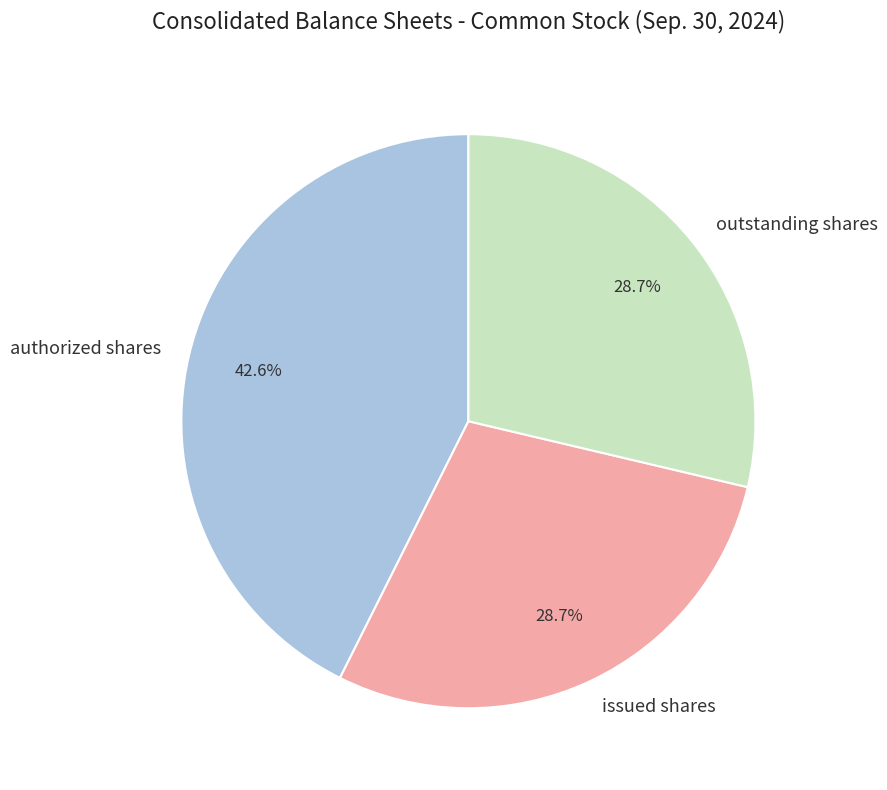

To the nearest percent, what is the difference between the largest and smallest slice percentages?

14%